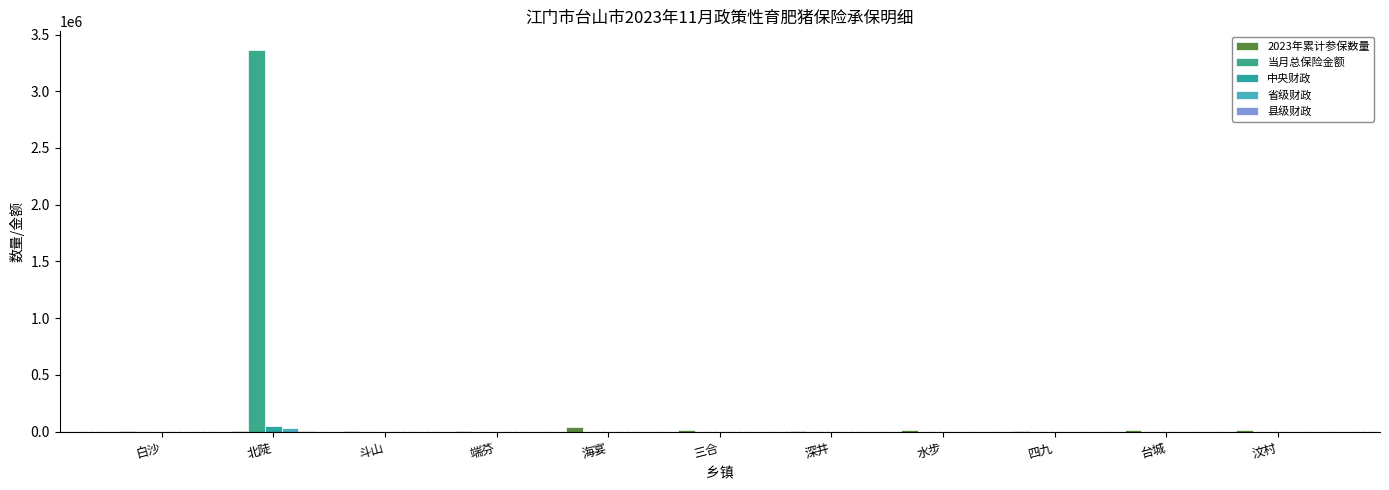

What is the difference between the maximum and minimum values in the 省级财政 series?

33600